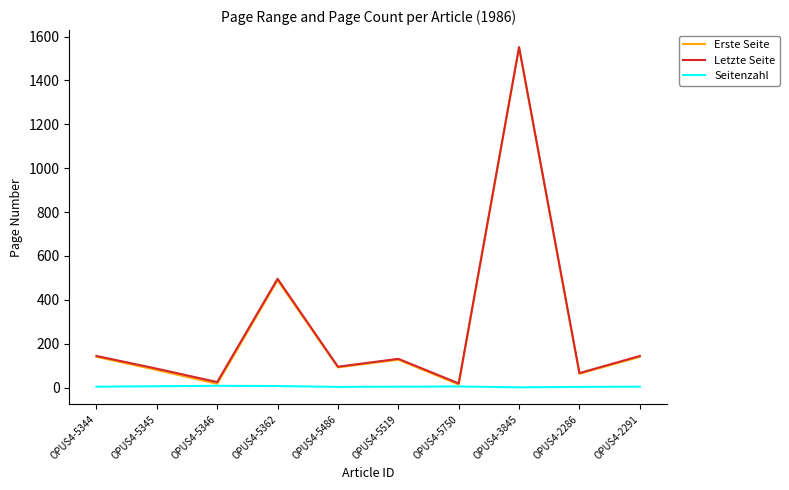

How many interior local peaks does the Letzte Seite series have?

3